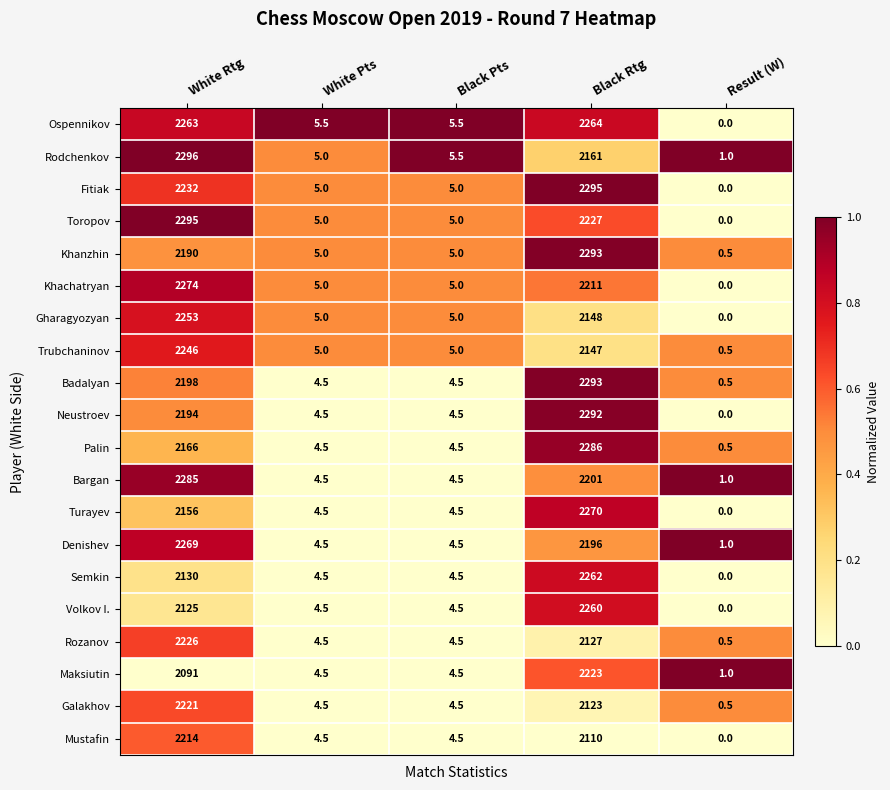

What is the spread (max minus min) of values at White Pts?

1.0